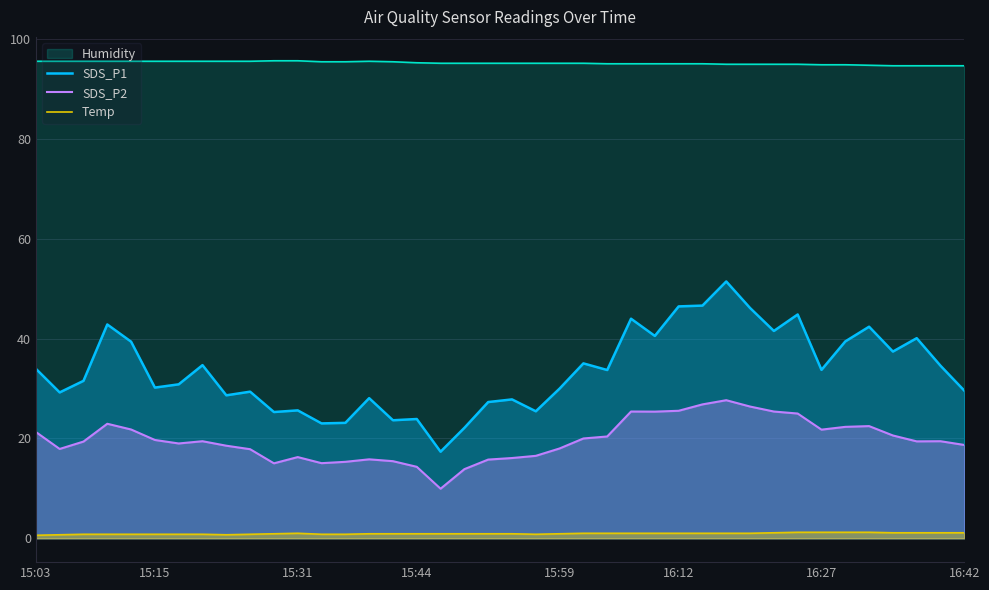

Does the chart display data point markers on the line(s)?

No